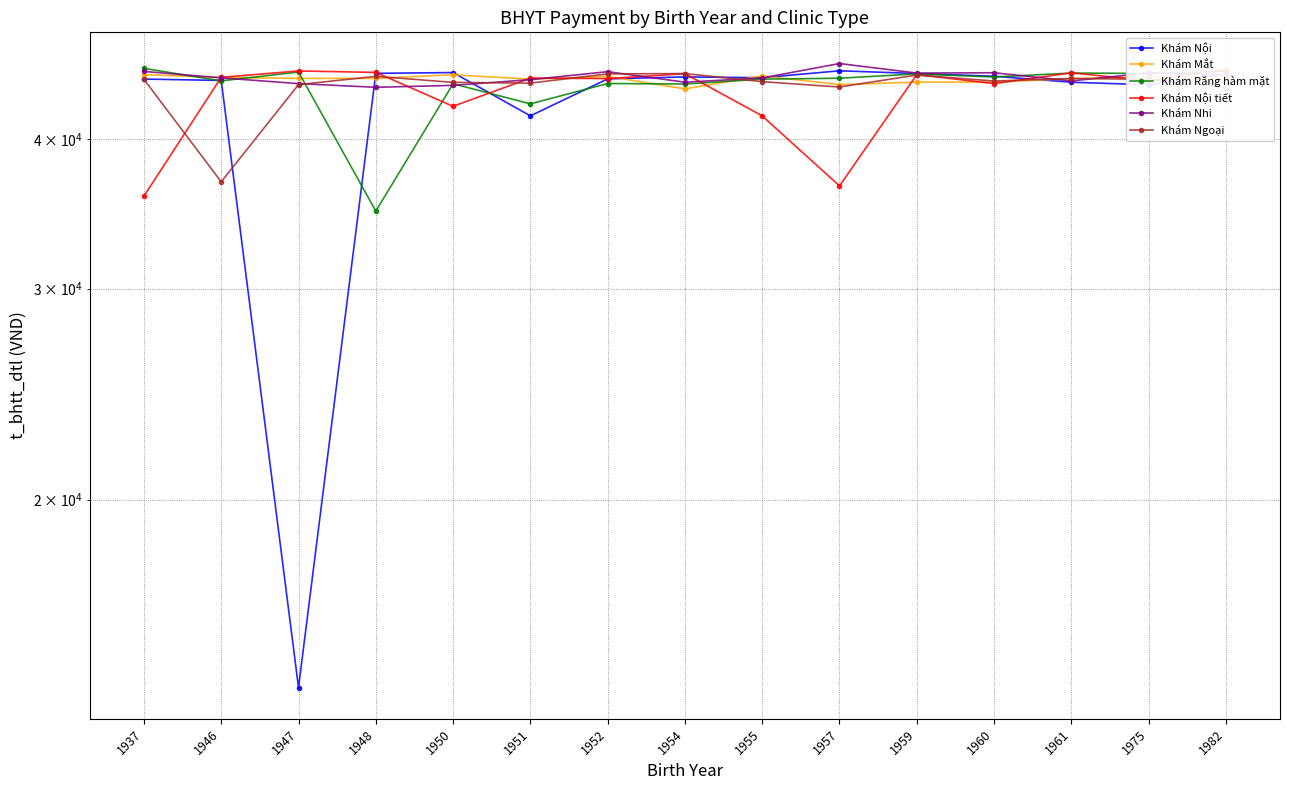

True or false: Khám Răng hàm mặt has a value of 44966.2 at 1957.

True